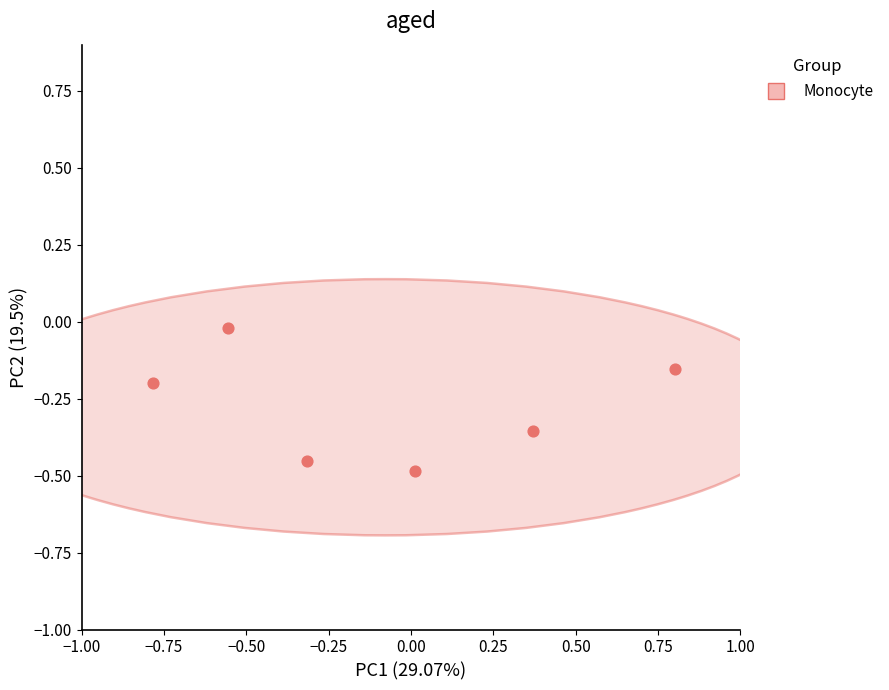

What is the range of Y values (max minus min)?

0.5